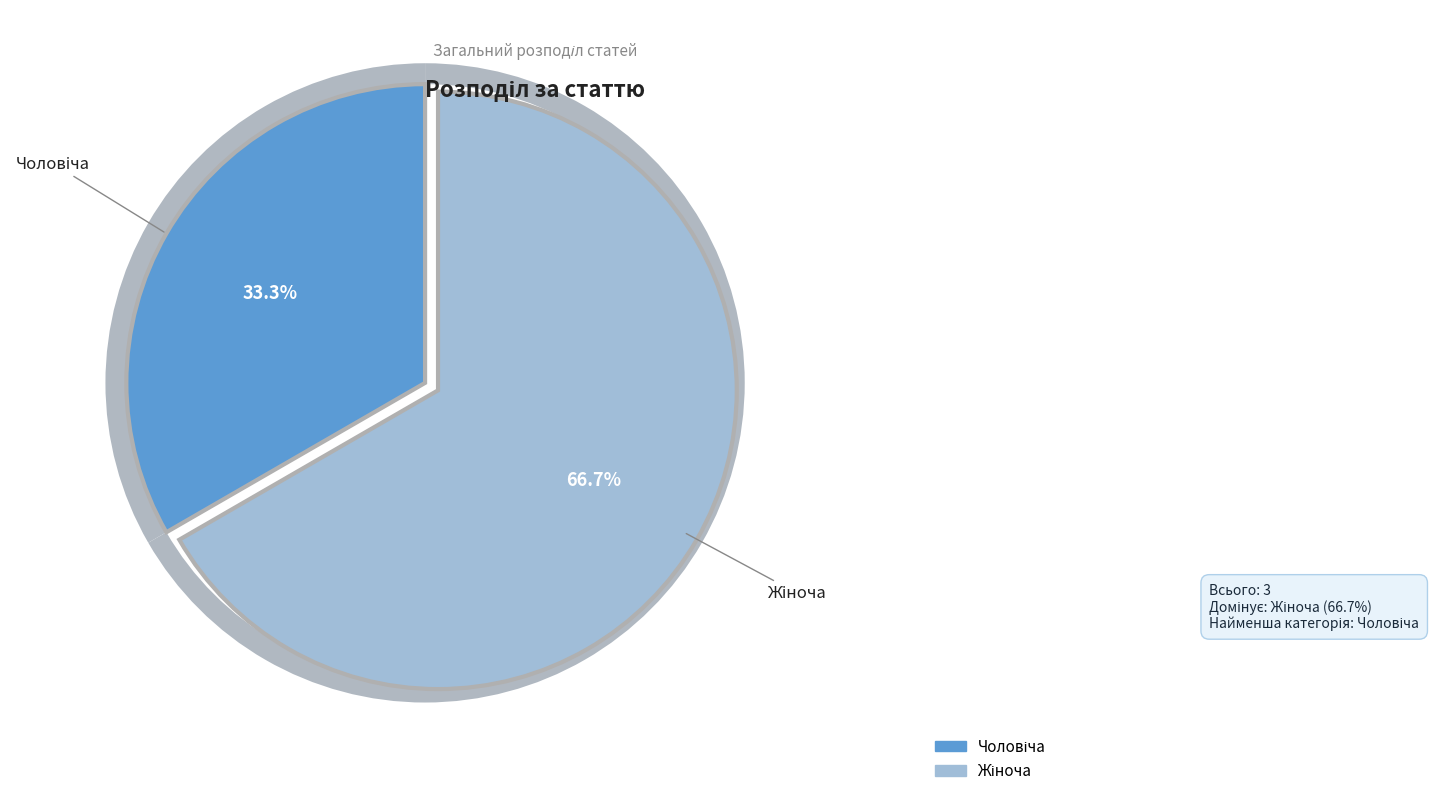

The Чоловіча slice represents 22% of the pie. True or false?

False